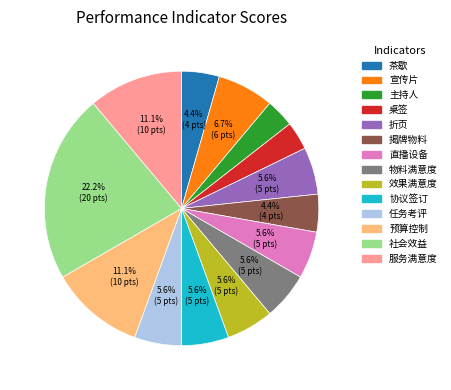

How many slices are in this pie chart?

14